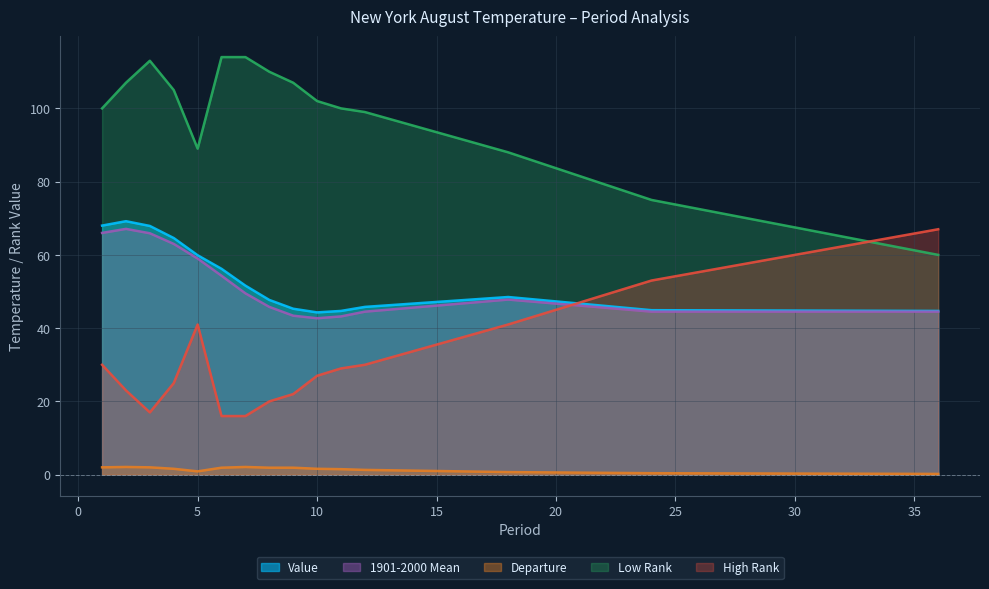

How many interior local valleys does the Departure series have?

1